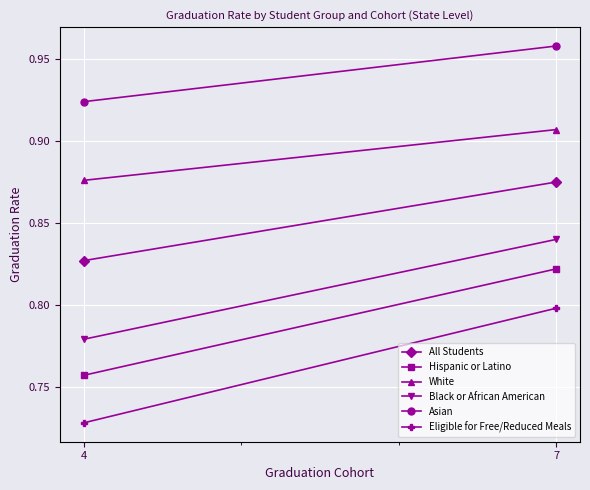

What is the difference between the Black or African American values at 4 and 7?

0.1